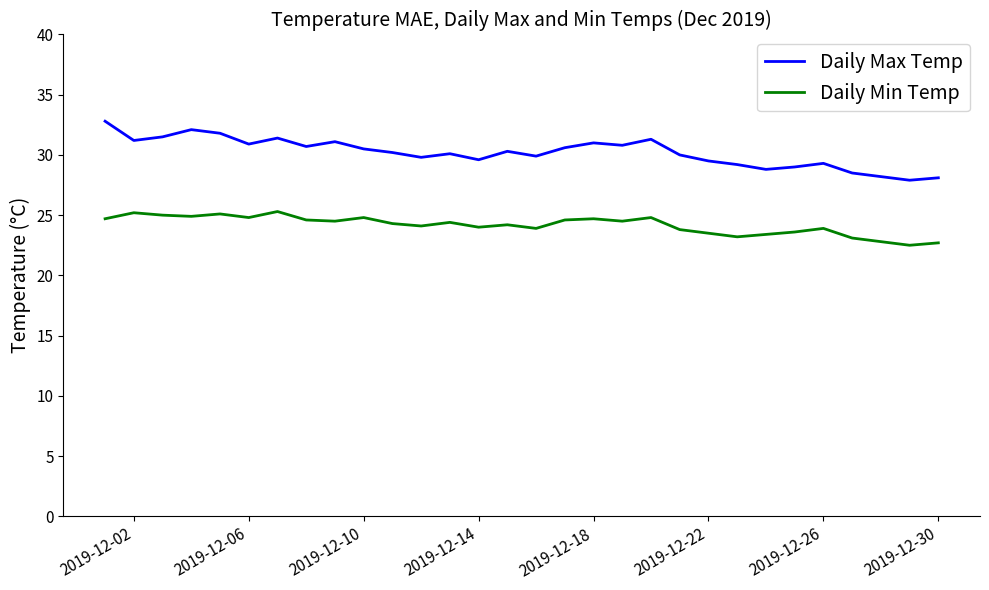

Which series has the widest spread of values?

Daily Max Temp